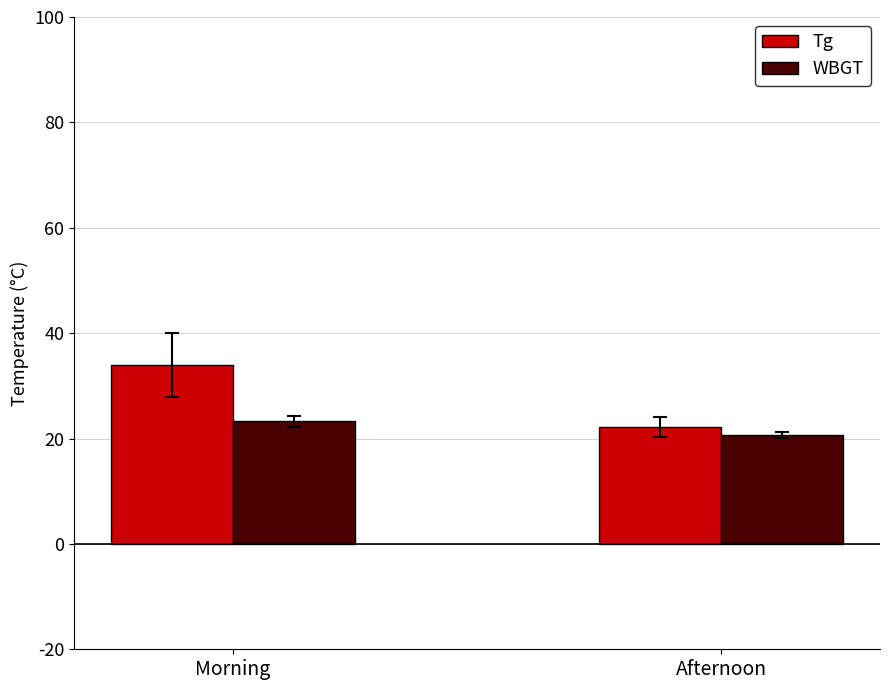

True or false: Tg has a value of 34.3 at Afternoon.

False